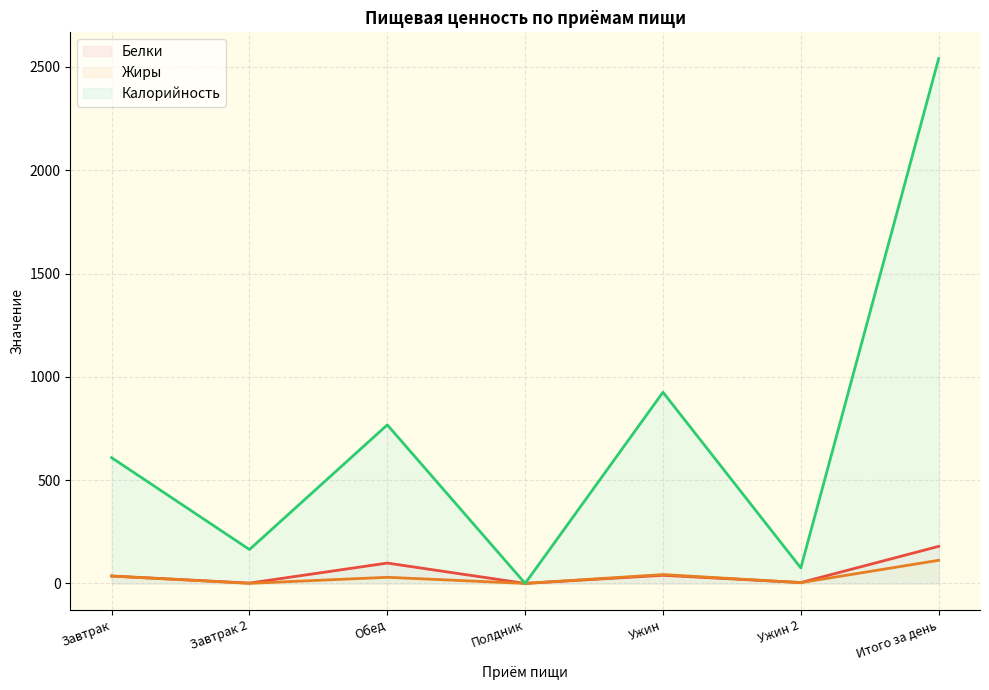

True or false: Жиры has a value of 3.8 at Ужин 2.

True